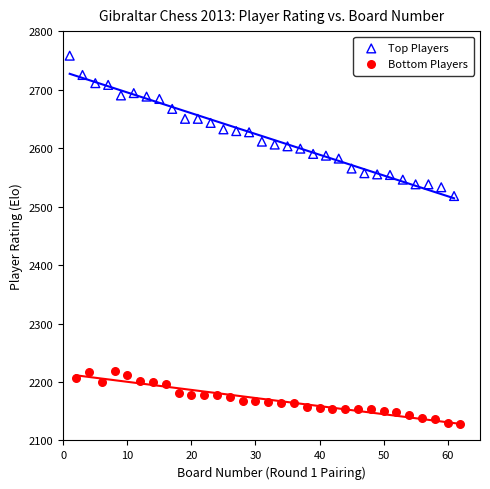

Which series contains the lowest Y value?

Bottom Players